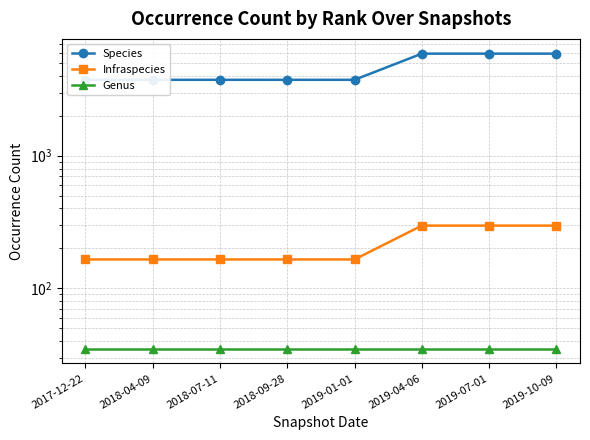

What is the spread (max minus min) of values at 2019-01-01?

3706